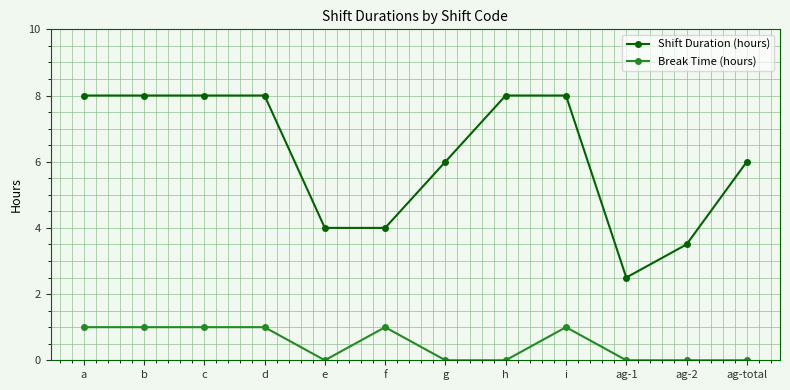

Reading left to right, what are all the values shown in this chart?

Shift Duration (hours): a=8.0	b=8.0	c=8.0	d=8.0	e=4.0	f=4.0	g=6.0	h=8.0	i=8.0	ag-1=2.5	ag-2=3.5	ag-total=6.0
Break Time (hours): a=1.0	b=1.0	c=1.0	d=1.0	e=0.0	f=1.0	g=0.0	h=0.0	i=1.0	ag-1=0.0	ag-2=0.0	ag-total=0.0